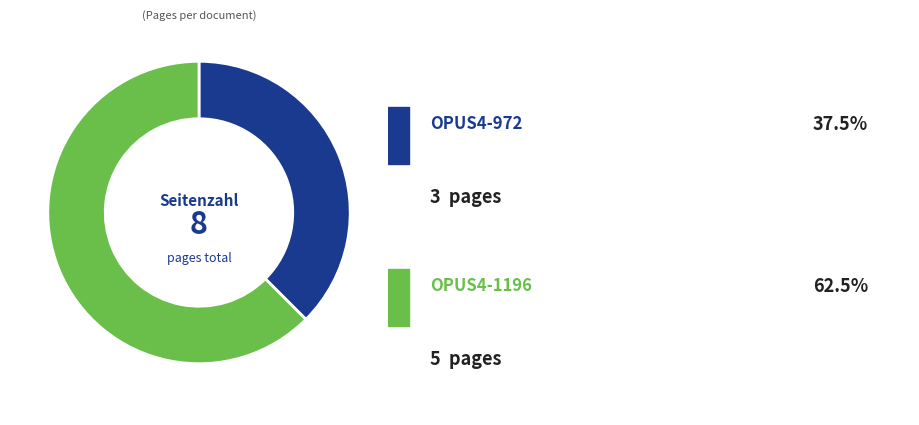

Does any single category account for the majority?

Yes